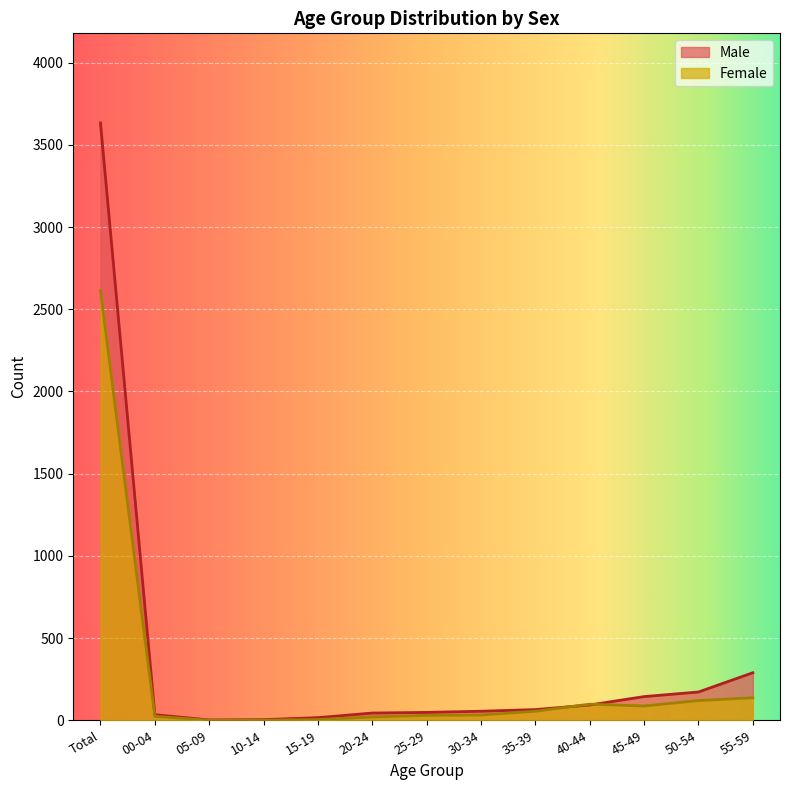

What is the sum of the Male values at 20-24 and 05-09?

46